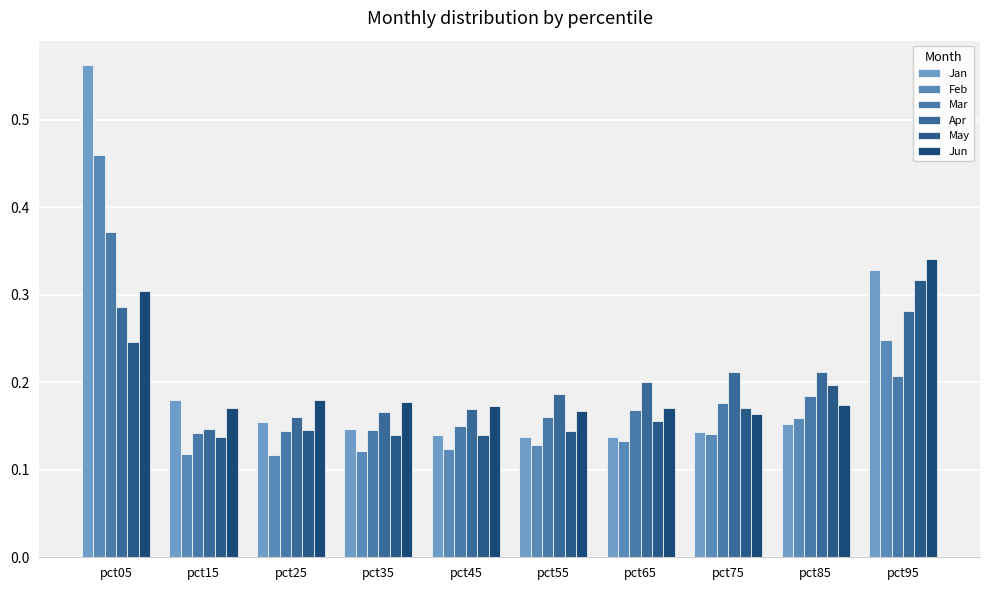

The Apr series shows 0.1 at pct85. True or false?

False